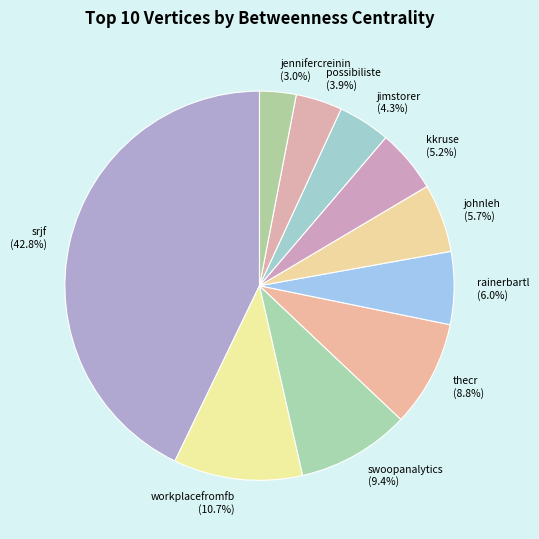

What is the smallest slice in the pie chart?

jennifercreinin